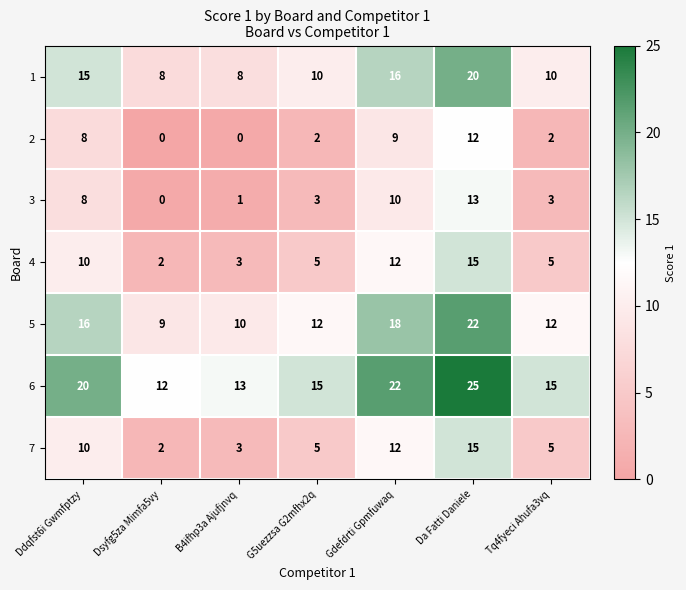

Which series has the largest total across all categories?

6